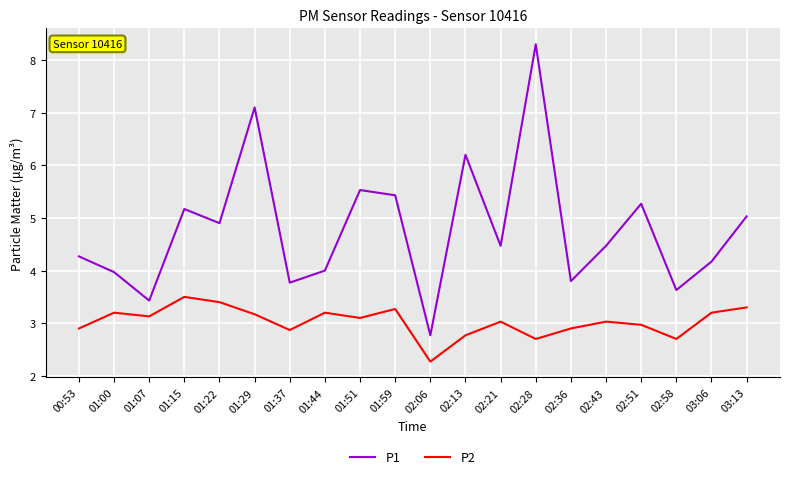

Does the chart display data point markers on the line(s)?

No